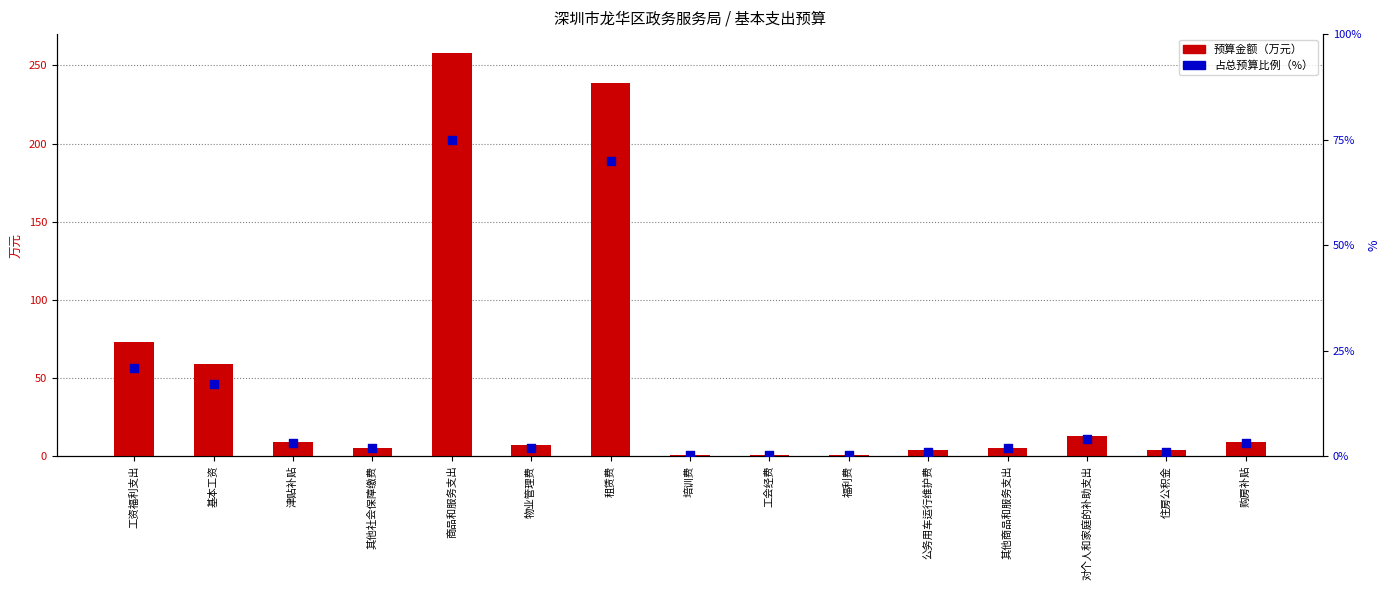

What are all the series names shown in the legend?

预算金额（万元）, 占总预算比例（%）